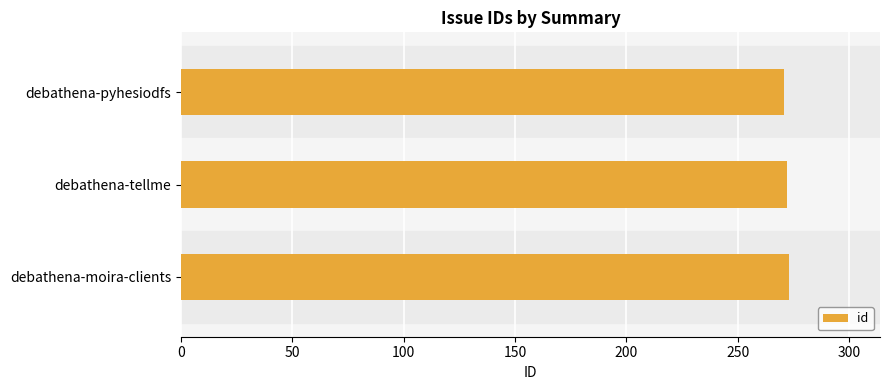

What is the smallest value displayed?

271